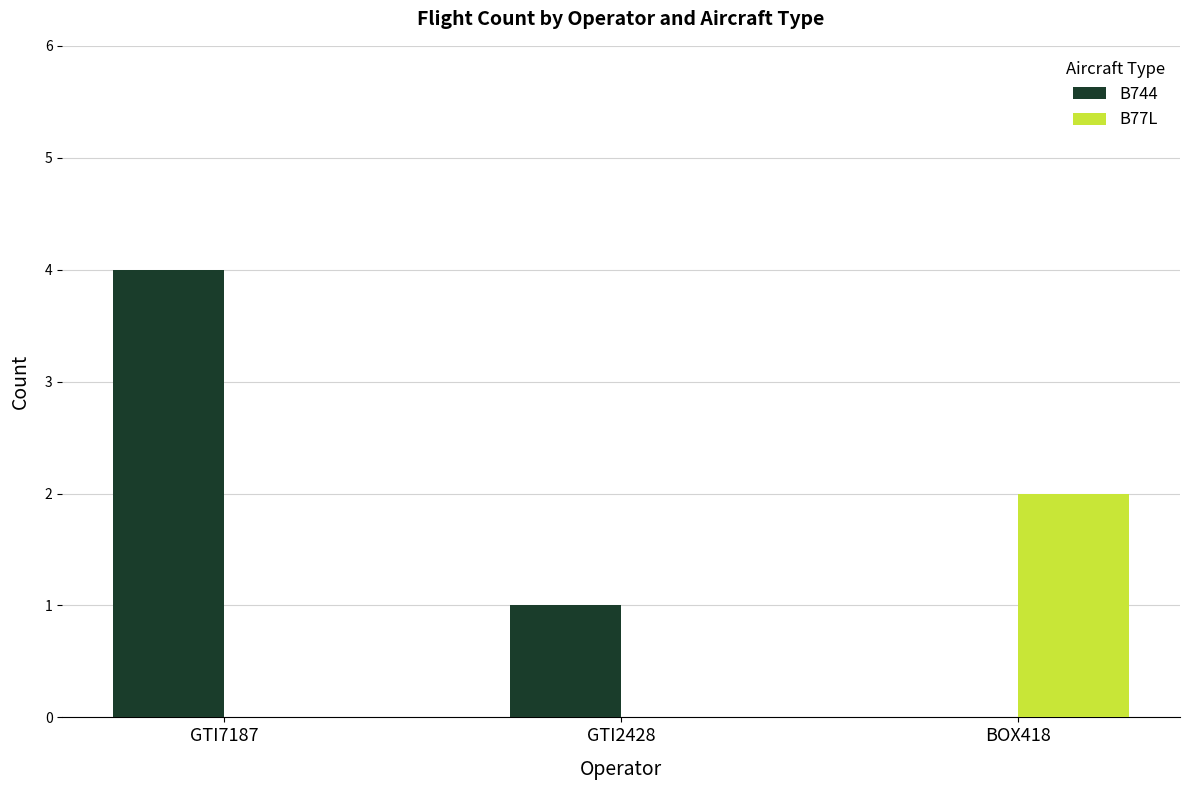

Which series changed the most between GTI2428 and BOX418?

B77L